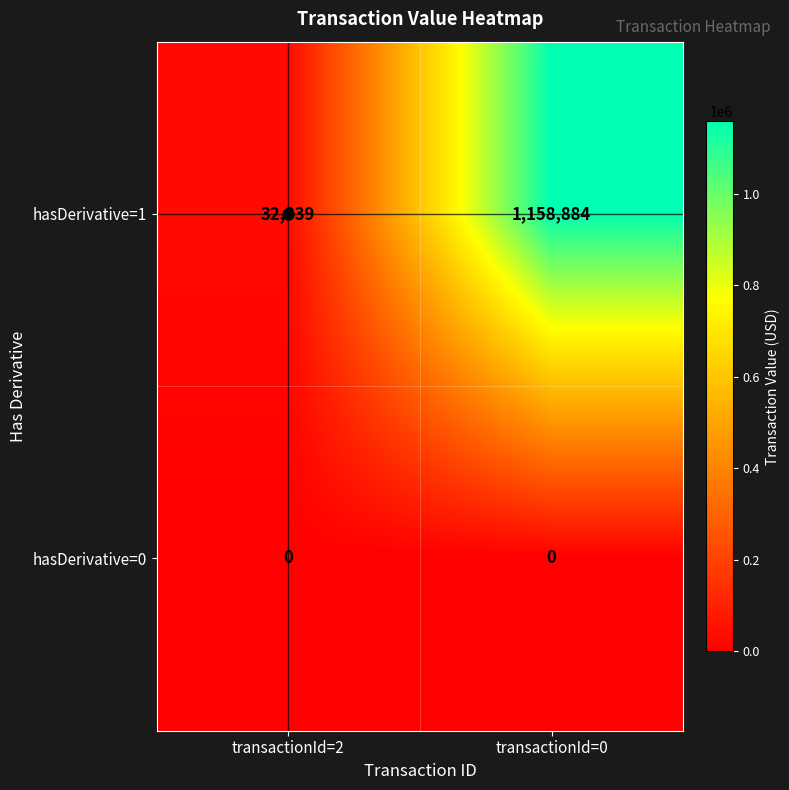

What is the maximum value shown in the chart?

1158884